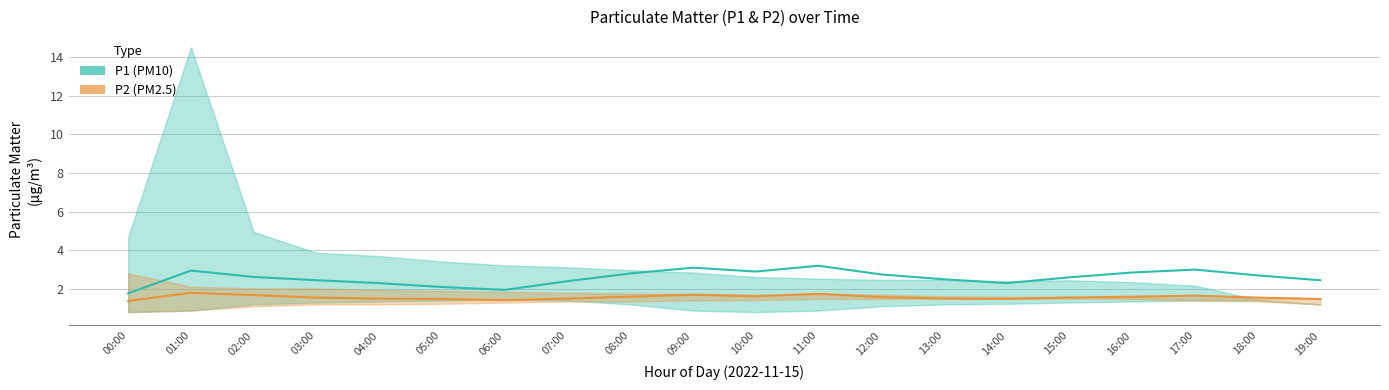

Where is the first local minimum for P1 (PM10)?

06:00